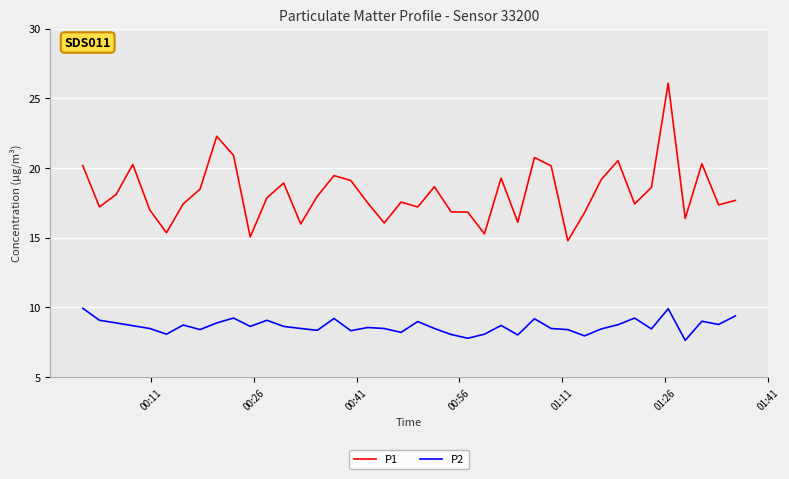

True or false: P1 and P2 cross at least once.

False